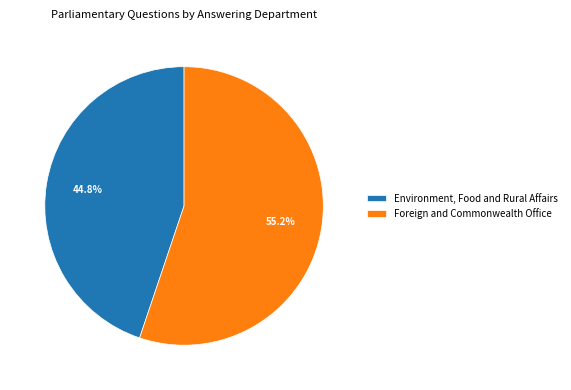

Combined, do Environment, Food and Rural Affairs and Foreign and Commonwealth Office account for over 50%?

Yes